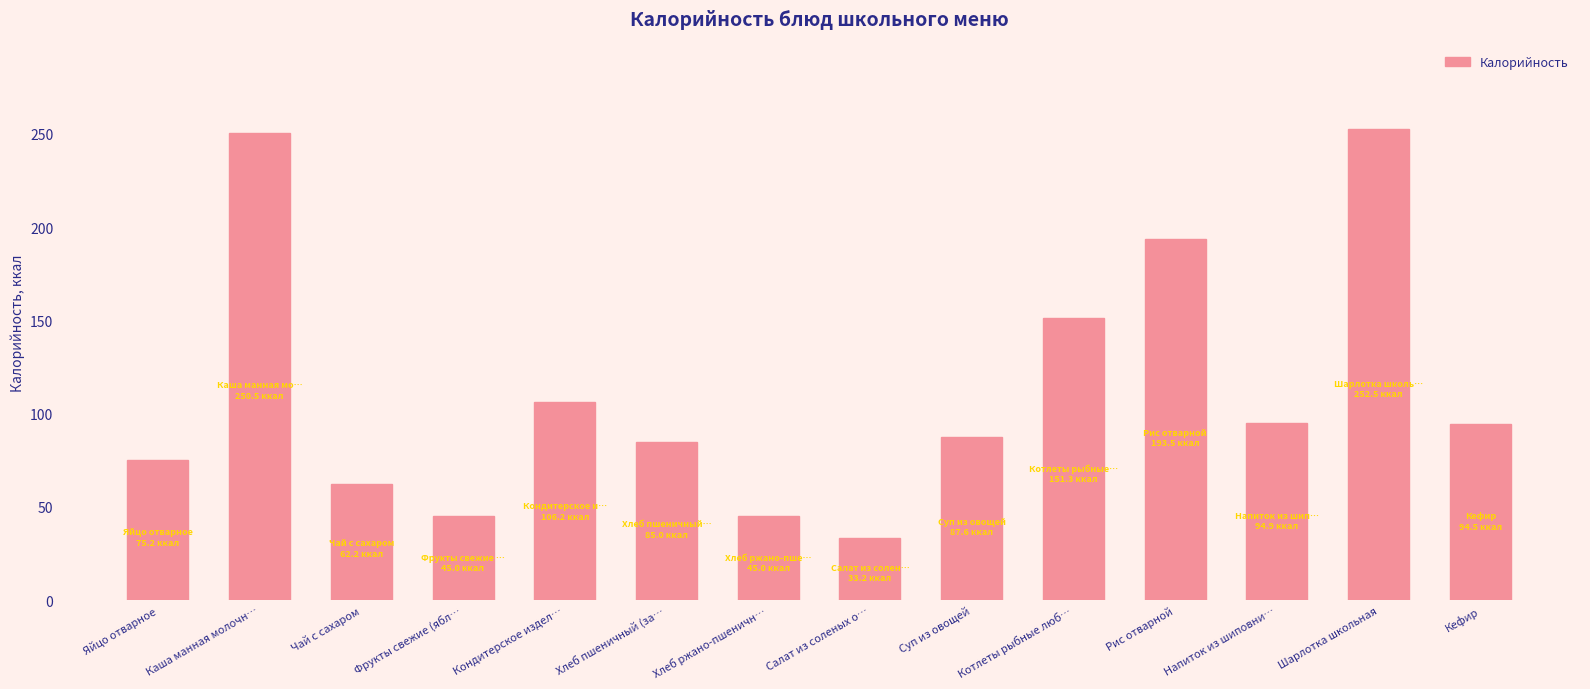

What is the sum of all values?

1576.7